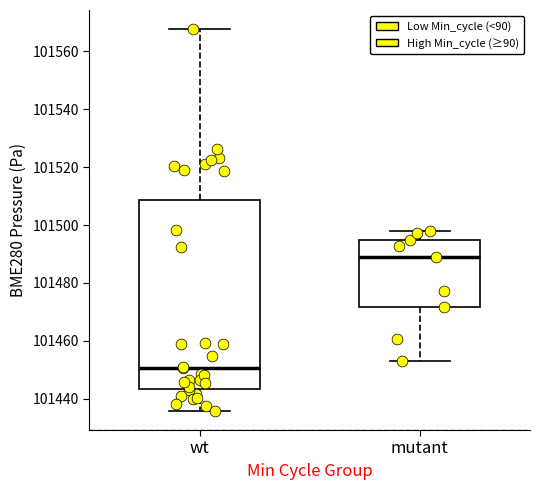

Reading left to right, transcribe this box plot: for each box, give where its median line is, the range the box spans, and where its two whiskers end, as read against the y-axis. The values are not printed on the chart, so give them approximately, as read against the axis.

wt: median 101450, box 101444 to 101508, whiskers 101436 to 101568
mutant: median 101488, box 101472 to 101494, whiskers 101454 to 101498